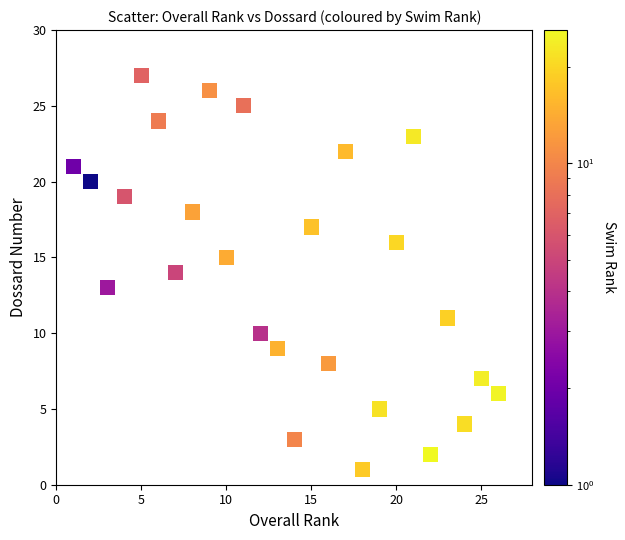

What is the range of Y values (max minus min)?

26